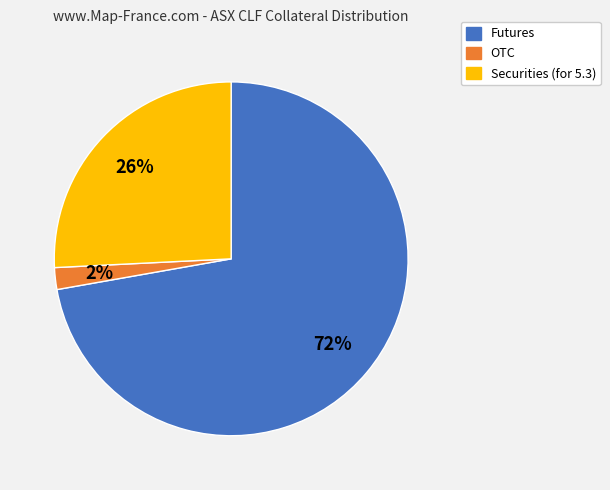

Is OTC the majority of the pie?

No